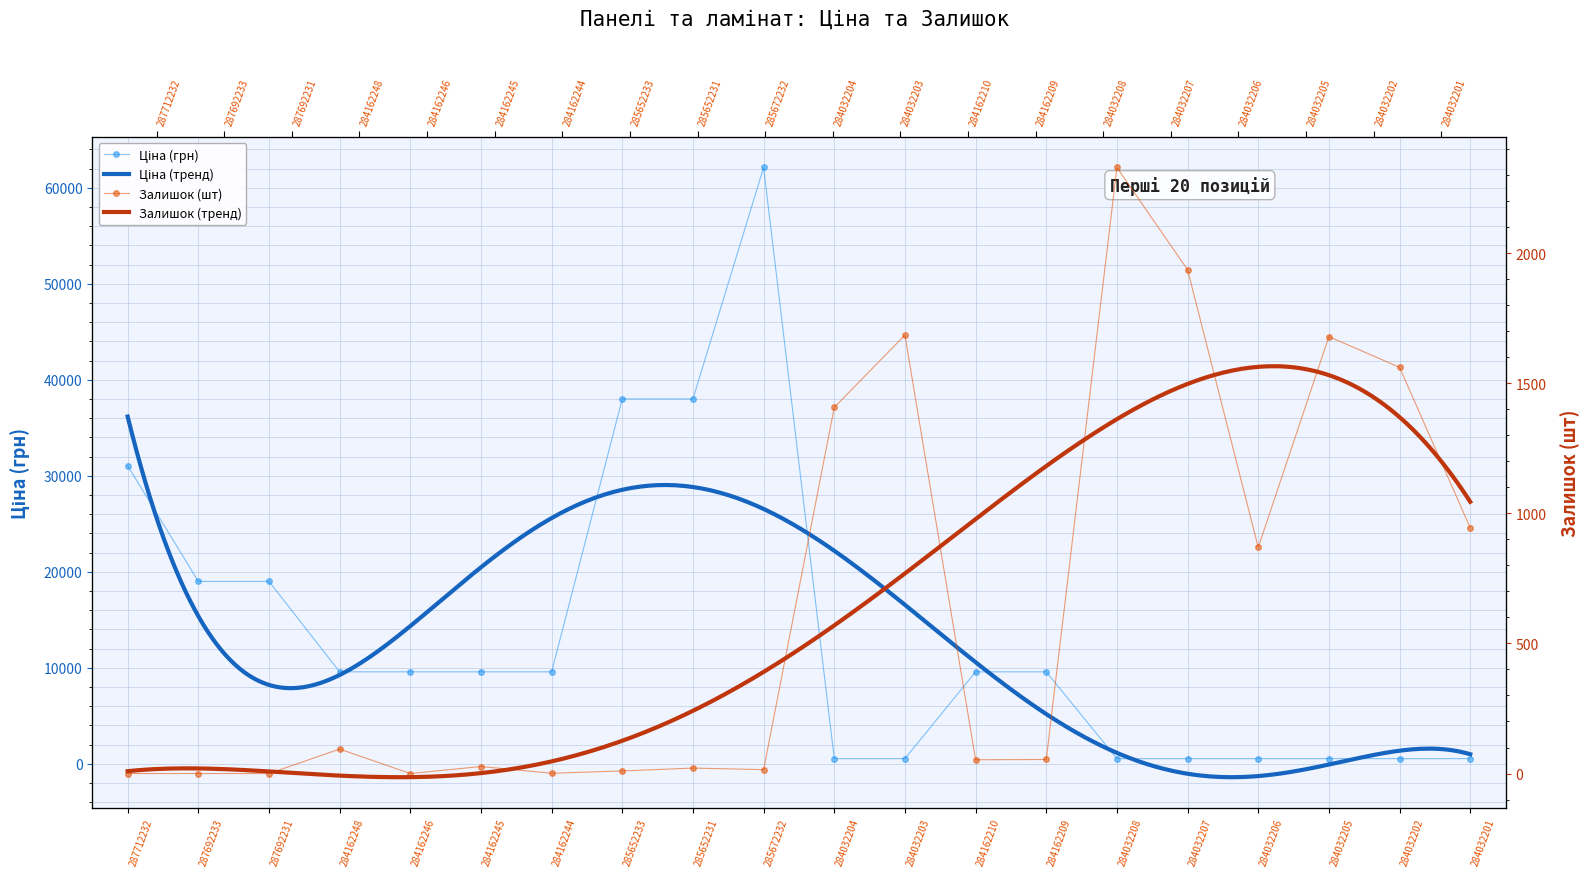

What is the difference between the second highest and minimum values in the Ціна series?

37466.3